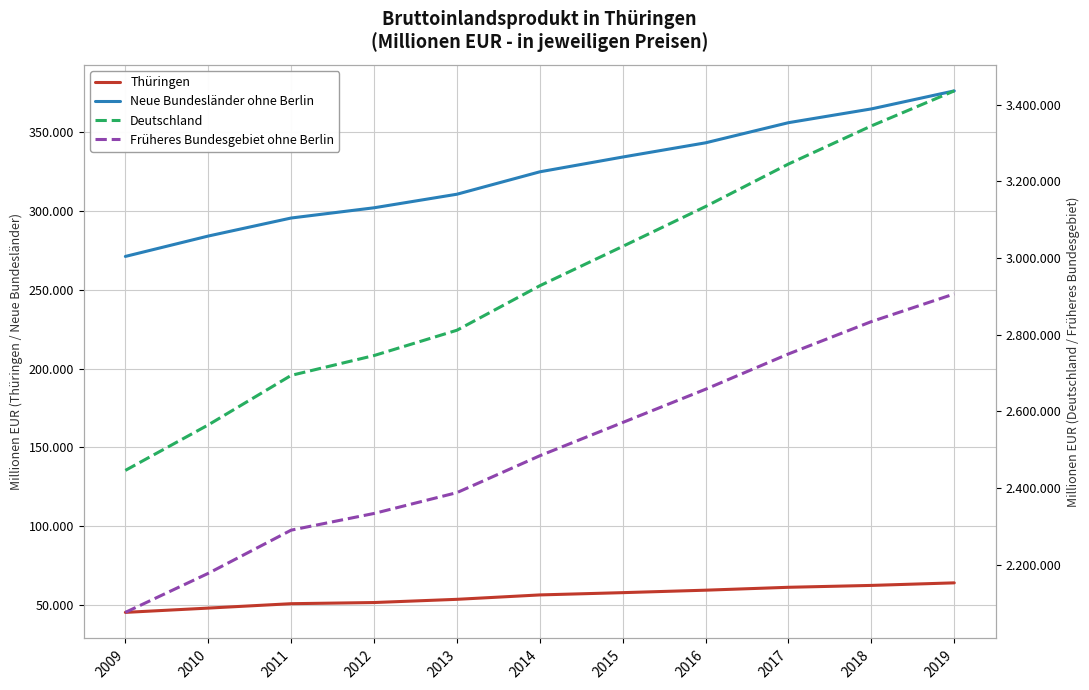

Rank the categories by Früheres Bundesgebiet ohne Berlin value from lowest to highest.

2009, 2010, 2011, 2012, 2013, 2014, 2015, 2016, 2017, 2018, 2019